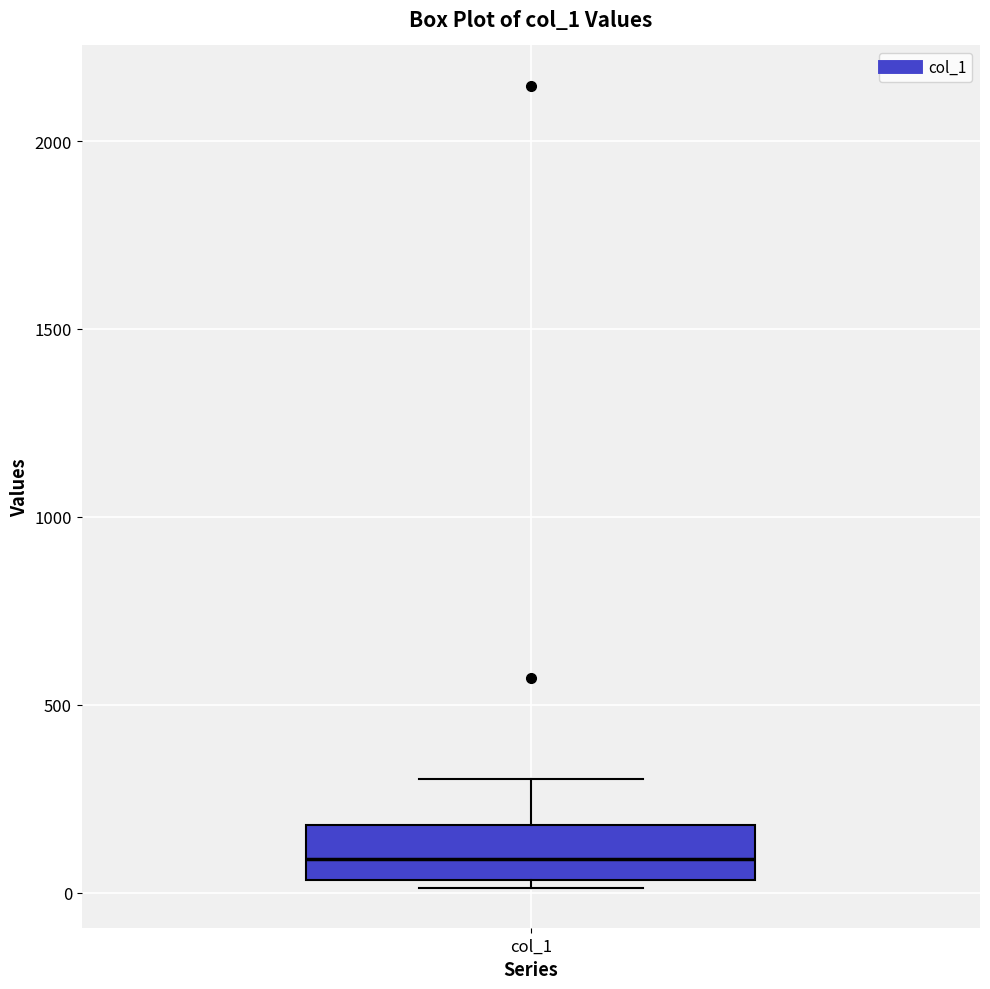

Where does the upper whisker of the box for col_1 end on the y-axis? The values are not printed on the chart, so give them approximately, as read against the axis.

300